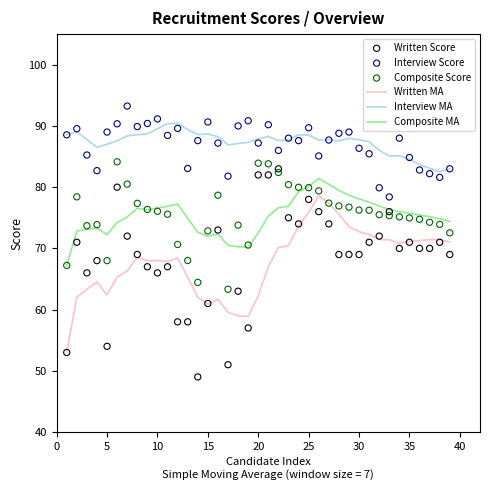

True or false: Composite MA and Written MA intersect in this chart.

False